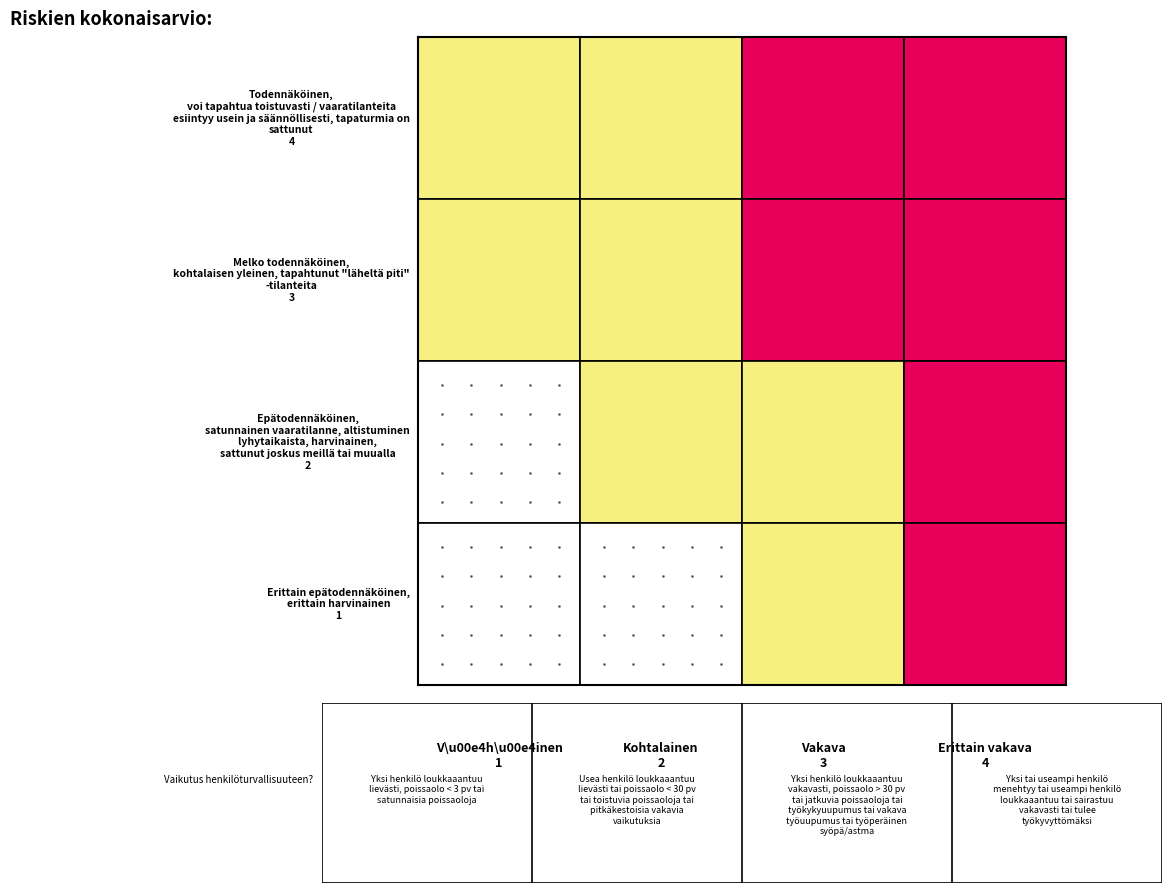

How many values in Ep\u00e4todenn\u00e4k\u00f6inen (2) are above zero?

2